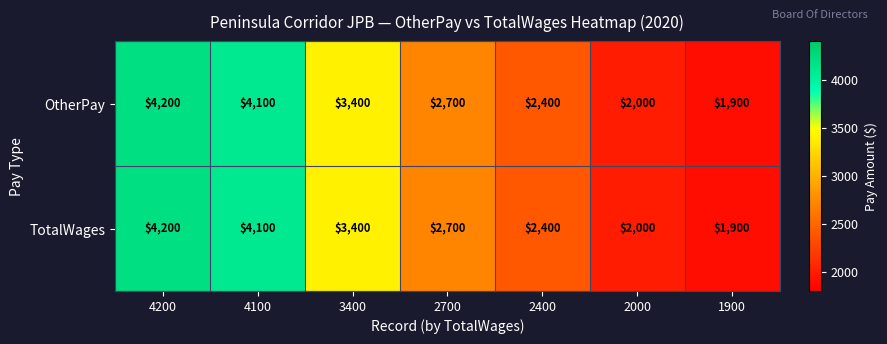

Reading right to left, what are all the values shown in this chart?

OtherPay: 1900	2000	2400	2700	3400	4100	4200
TotalWages: 1900	2000	2400	2700	3400	4100	4200